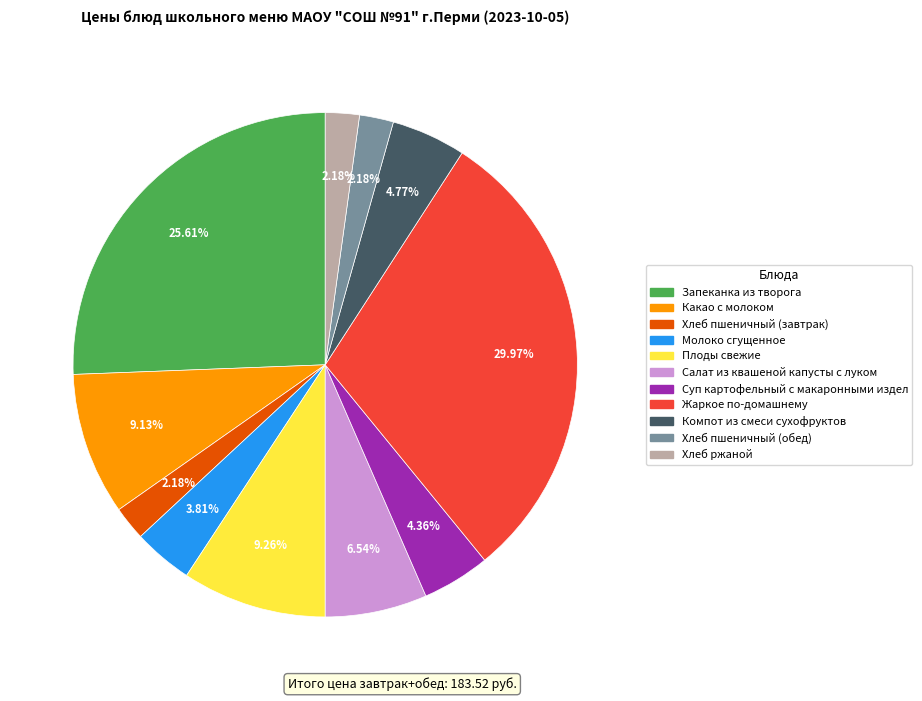

Combined, do Салат из квашеной капусты с луком and Компот из смеси сухофруктов account for over 50%?

No